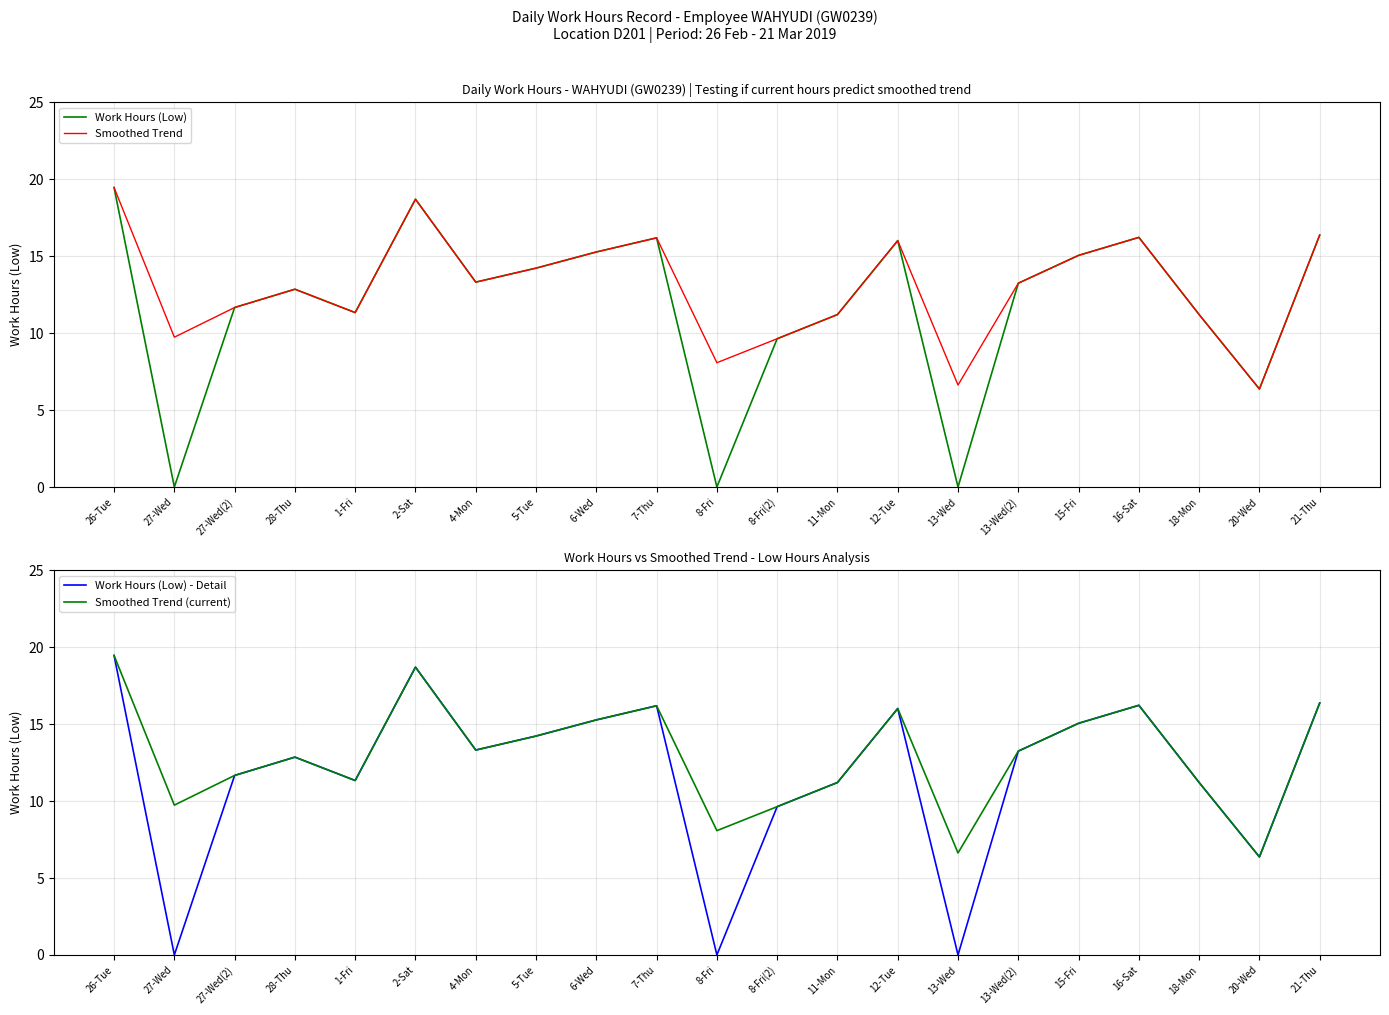

At which category does Smoothed Trend (current) reach its first local valley?

27-Wed